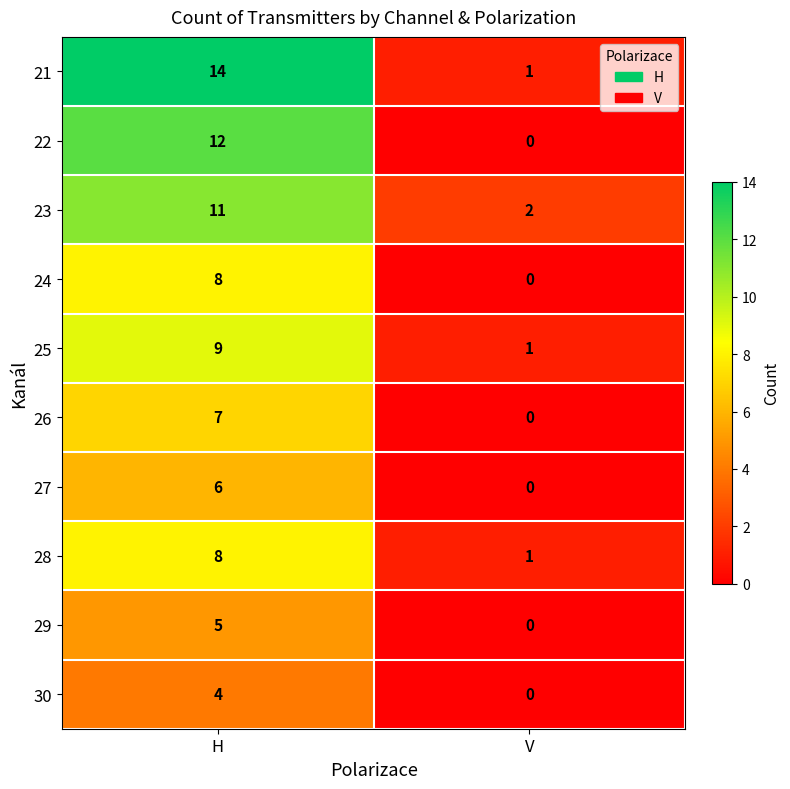

Read the 22 value at H, to the nearest 5.

10